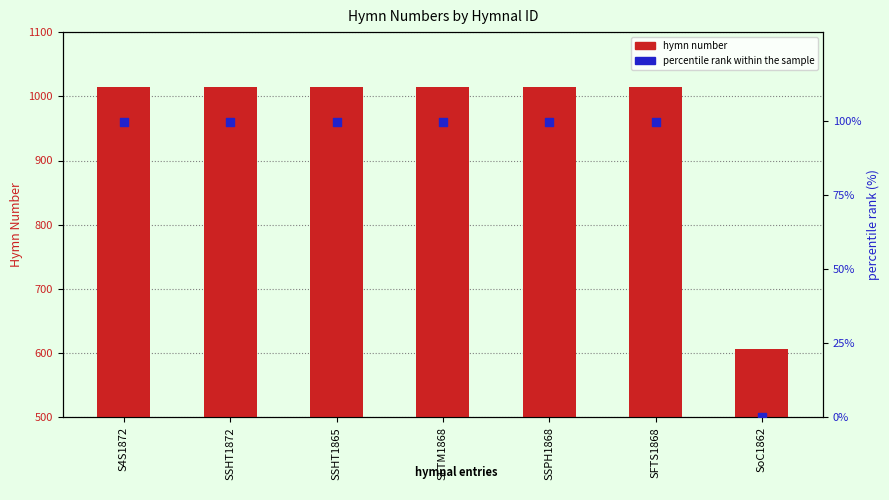

What is the total value across all series at SSHT1872?

1114.8